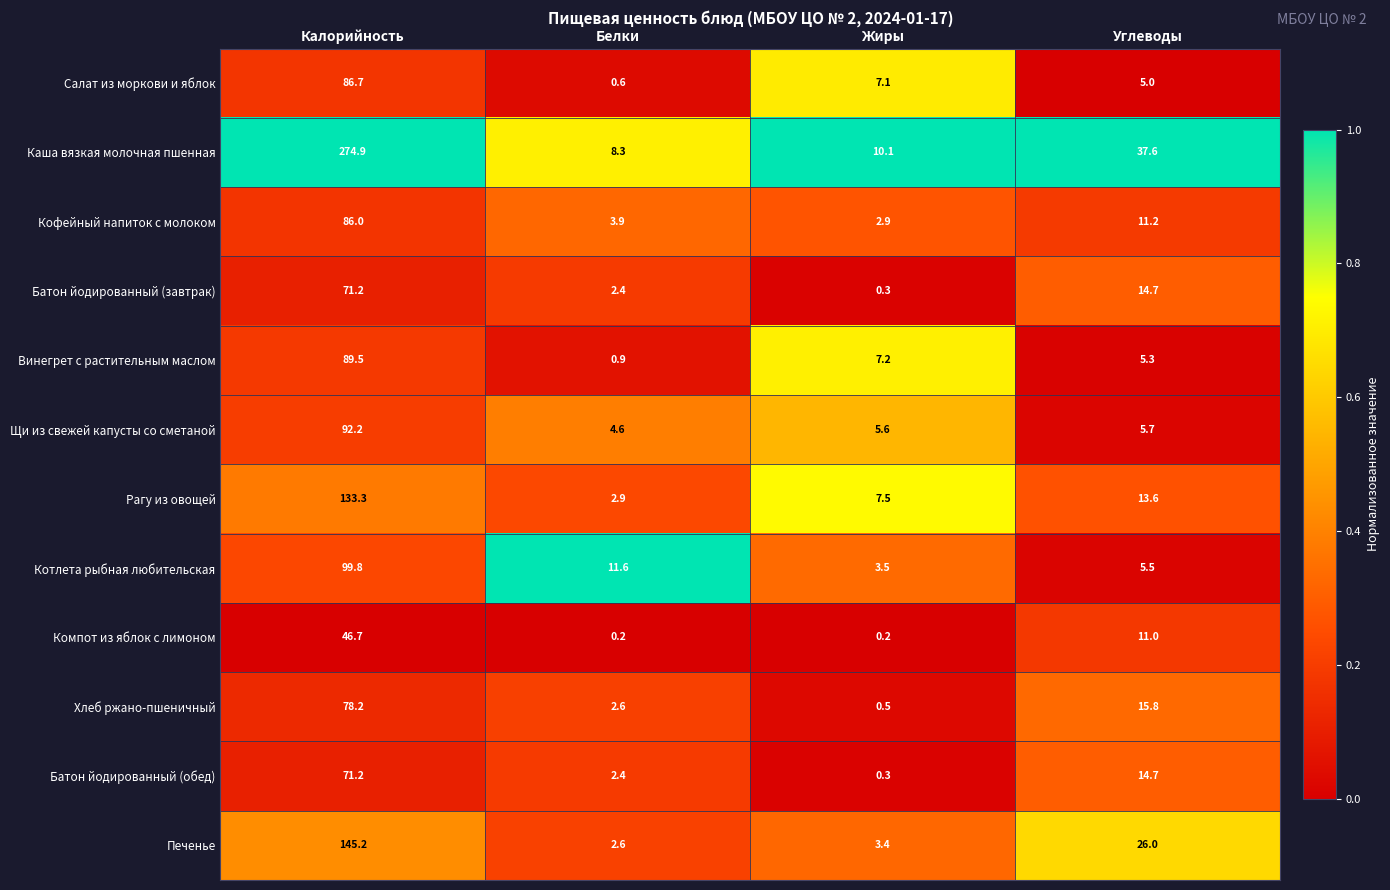

Which series has the largest total across all categories?

Каша вязкая молочная пшенная